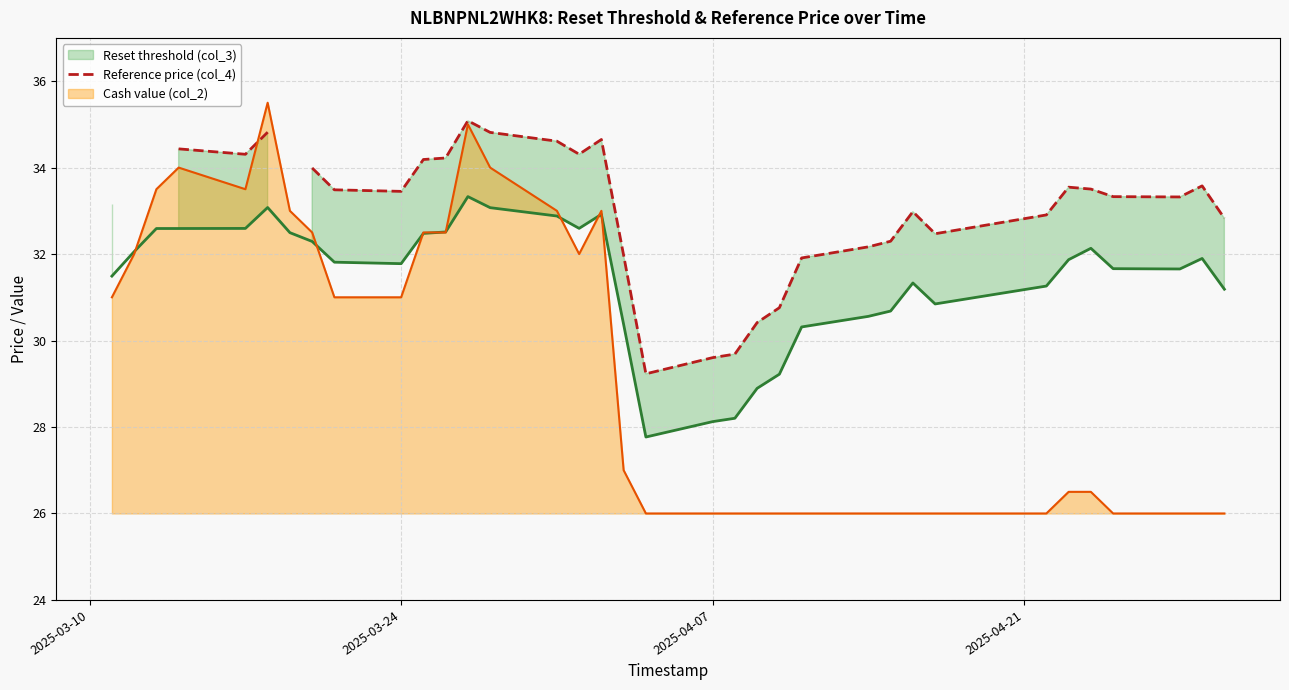

What is the sum of all Cash value (col_2) values?

1029.0